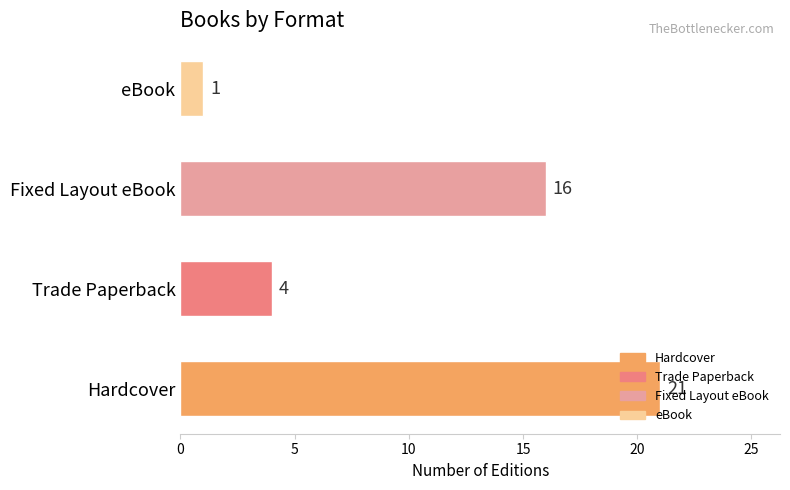

The value at Fixed Layout eBook is 6. True or false?

False